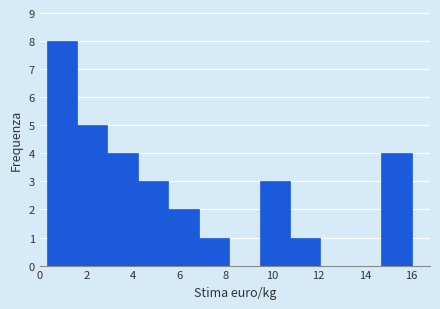

What is the height of the bar covering 3.0 to 4.2 on the x-axis? Neither the bar edges nor the heights are printed on the chart, so give them approximately, as read against the axes.

4